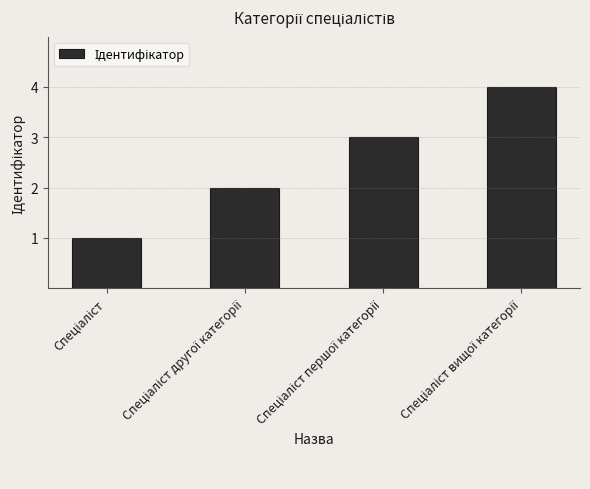

What is the sum of all values?

10